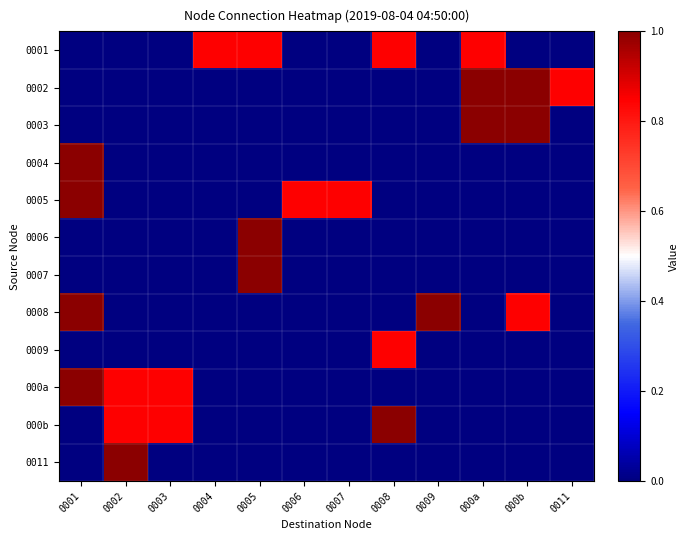

Reading left to right, transcribe all the data shown in this chart.

0001: 0001=0.0	0002=0.0	0003=0.0	0004=0.8	0005=0.8	0006=0.0	0007=0.0	0008=0.8	0009=0.0	000a=0.8	000b=0.0	0011=0.0
0002: 0001=0.0	0002=0.0	0003=0.0	0004=0.0	0005=0.0	0006=0.0	0007=0.0	0008=0.0	0009=0.0	000a=1.0	000b=1.0	0011=0.8
0003: 0001=0.0	0002=0.0	0003=0.0	0004=0.0	0005=0.0	0006=0.0	0007=0.0	0008=0.0	0009=0.0	000a=1.0	000b=1.0	0011=0.0
0004: 0001=1.0	0002=0.0	0003=0.0	0004=0.0	0005=0.0	0006=0.0	0007=0.0	0008=0.0	0009=0.0	000a=0.0	000b=0.0	0011=0.0
0005: 0001=1.0	0002=0.0	0003=0.0	0004=0.0	0005=0.0	0006=0.8	0007=0.8	0008=0.0	0009=0.0	000a=0.0	000b=0.0	0011=0.0
0006: 0001=0.0	0002=0.0	0003=0.0	0004=0.0	0005=1.0	0006=0.0	0007=0.0	0008=0.0	0009=0.0	000a=0.0	000b=0.0	0011=0.0
0007: 0001=0.0	0002=0.0	0003=0.0	0004=0.0	0005=1.0	0006=0.0	0007=0.0	0008=0.0	0009=0.0	000a=0.0	000b=0.0	0011=0.0
0008: 0001=1.0	0002=0.0	0003=0.0	0004=0.0	0005=0.0	0006=0.0	0007=0.0	0008=0.0	0009=1.0	000a=0.0	000b=0.8	0011=0.0
0009: 0001=0.0	0002=0.0	0003=0.0	0004=0.0	0005=0.0	0006=0.0	0007=0.0	0008=0.8	0009=0.0	000a=0.0	000b=0.0	0011=0.0
000a: 0001=1.0	0002=0.8	0003=0.8	0004=0.0	0005=0.0	0006=0.0	0007=0.0	0008=0.0	0009=0.0	000a=0.0	000b=0.0	0011=0.0
000b: 0001=0.0	0002=0.8	0003=0.8	0004=0.0	0005=0.0	0006=0.0	0007=0.0	0008=1.0	0009=0.0	000a=0.0	000b=0.0	0011=0.0
0011: 0001=0.0	0002=1.0	0003=0.0	0004=0.0	0005=0.0	0006=0.0	0007=0.0	0008=0.0	0009=0.0	000a=0.0	000b=0.0	0011=0.0